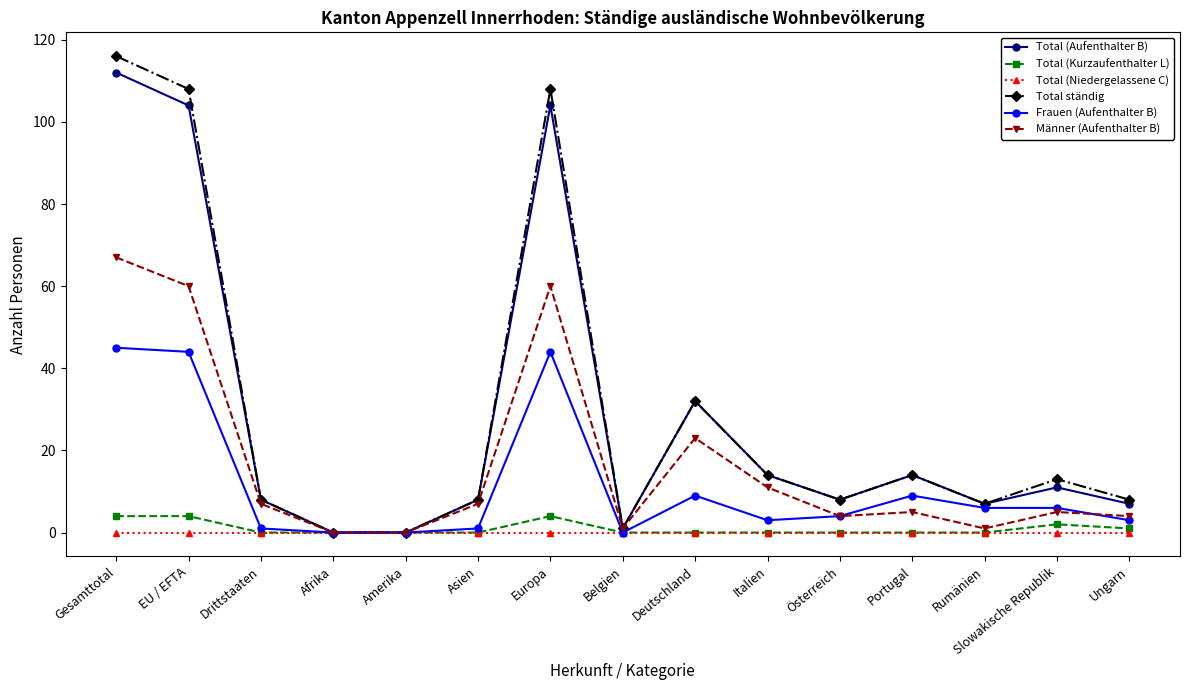

What is the value of the Frauen (Aufenthalter B) point at the 9th from the left?

9